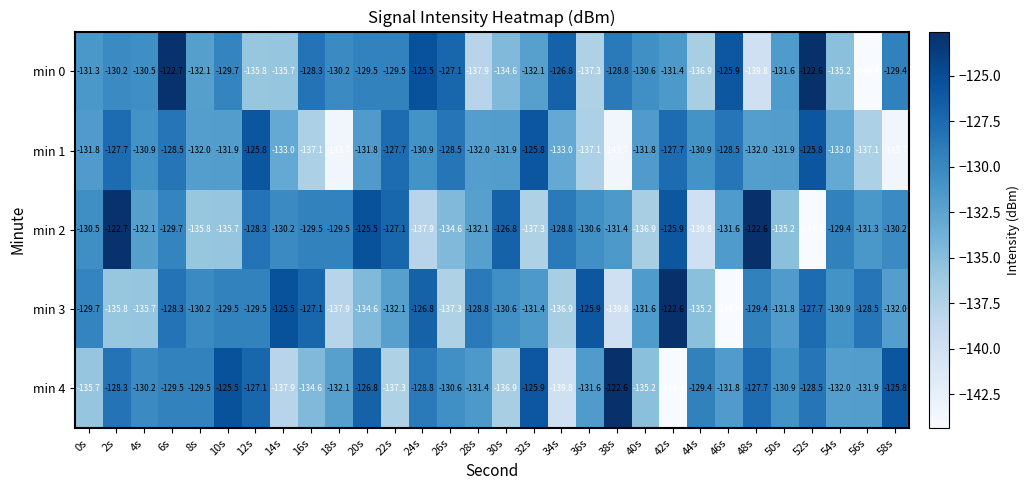

What is the difference between the highest and lowest values at 6s?

7.0